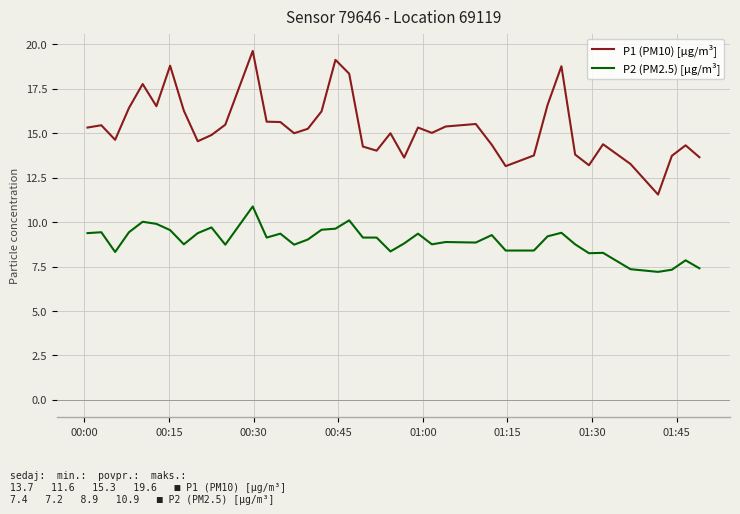

True or false: P1 (PM10) [µg/m³] and P2 (PM2.5) [µg/m³] cross at least once.

False